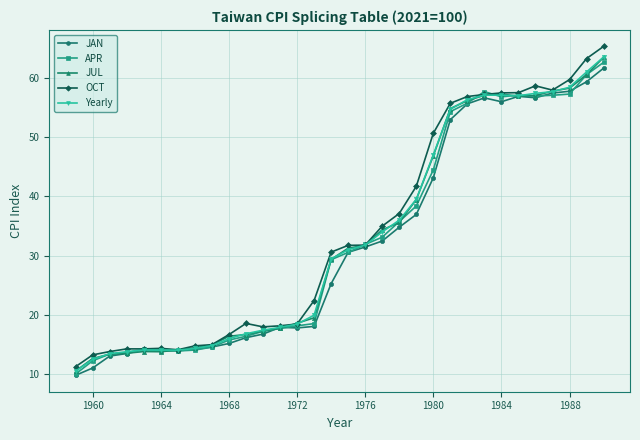

What is the minimum value for JAN?

9.9